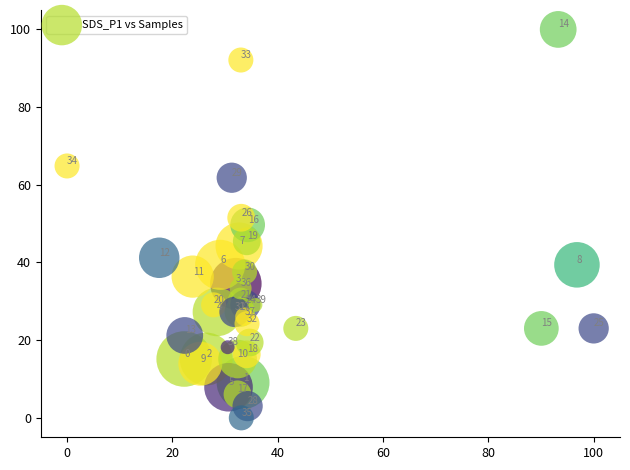

What Y value in the scatter plot is closest to 50?

49.7